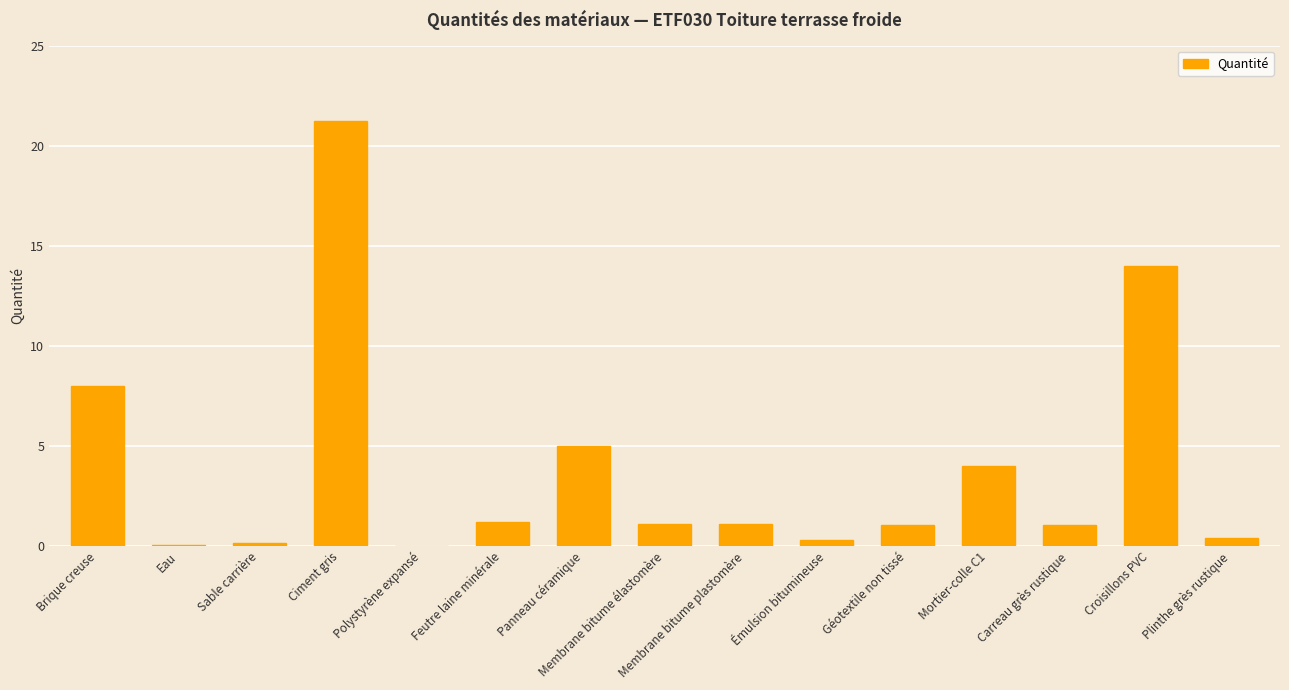

At which category does the chart reach its peak across all series?

Ciment gris